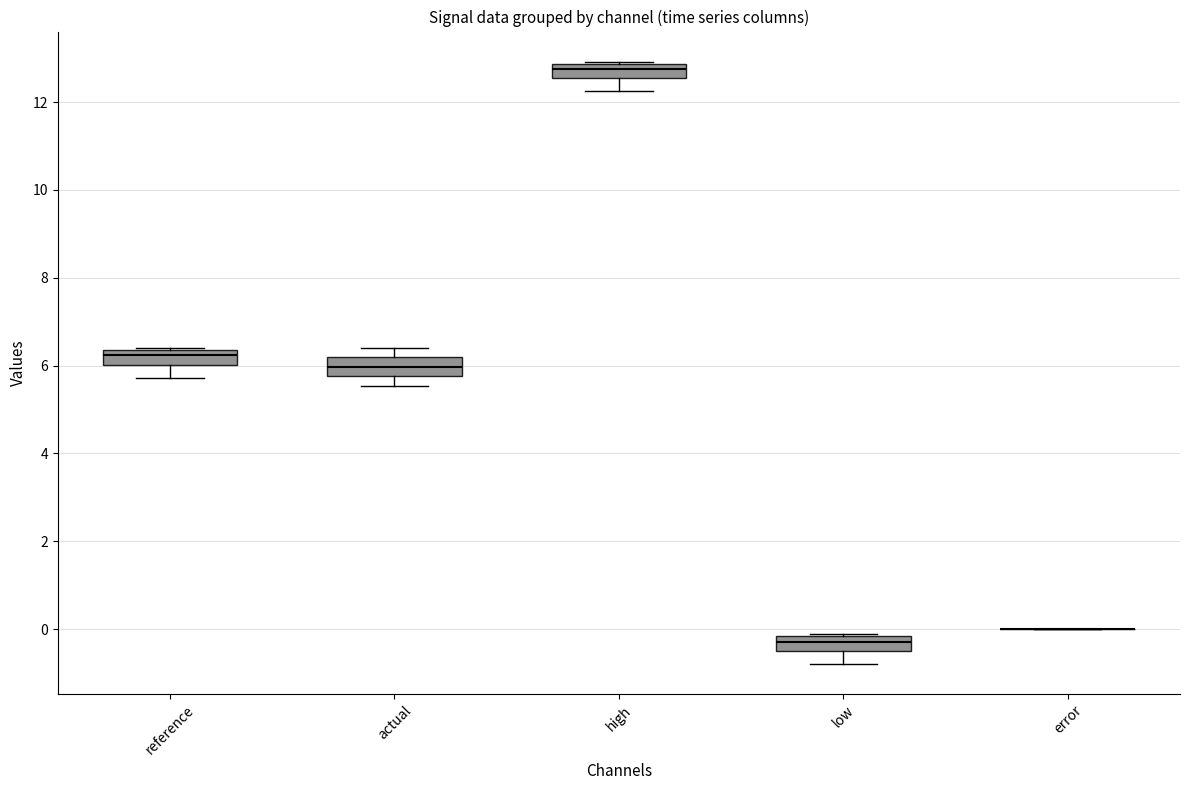

Reading left to right, transcribe this box plot: for each box, give where its median line is, the range the box spans, and where its two whiskers end, as read against the y-axis. The values are not printed on the chart, so give them approximately, as read against the axis.

reference: median 6.2, box 6.0 to 6.4, whiskers 5.8 to 6.4
actual: median 6.0, box 5.8 to 6.2, whiskers 5.6 to 6.4
high: median 12.8 (inside the box), box 12.6 to 12.8, whiskers 12.2 to 13.0
low: median -0.2 (inside the box), box -0.6 to -0.2, whiskers -0.8 to -0.2
error: box collapsed to a line at 0.0, whiskers 0.0 to 0.0